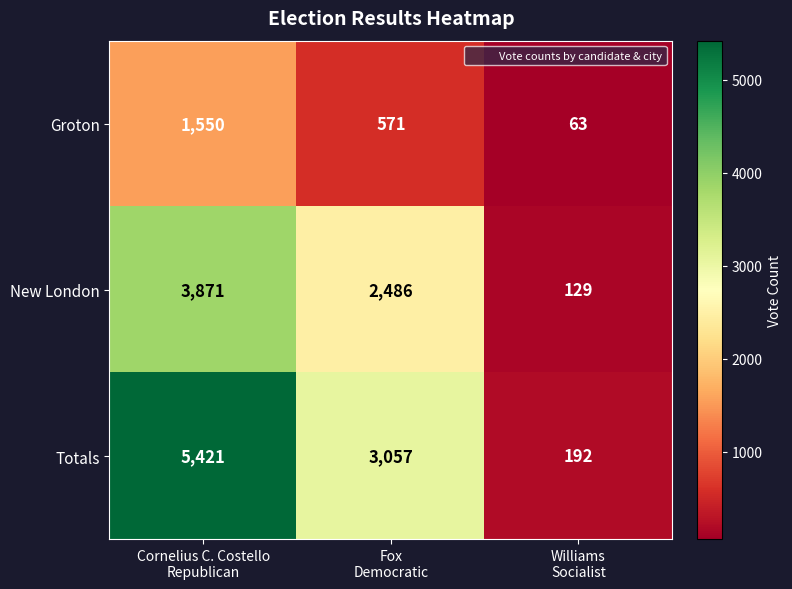

How many Totals values are between 192 and 5421?

3